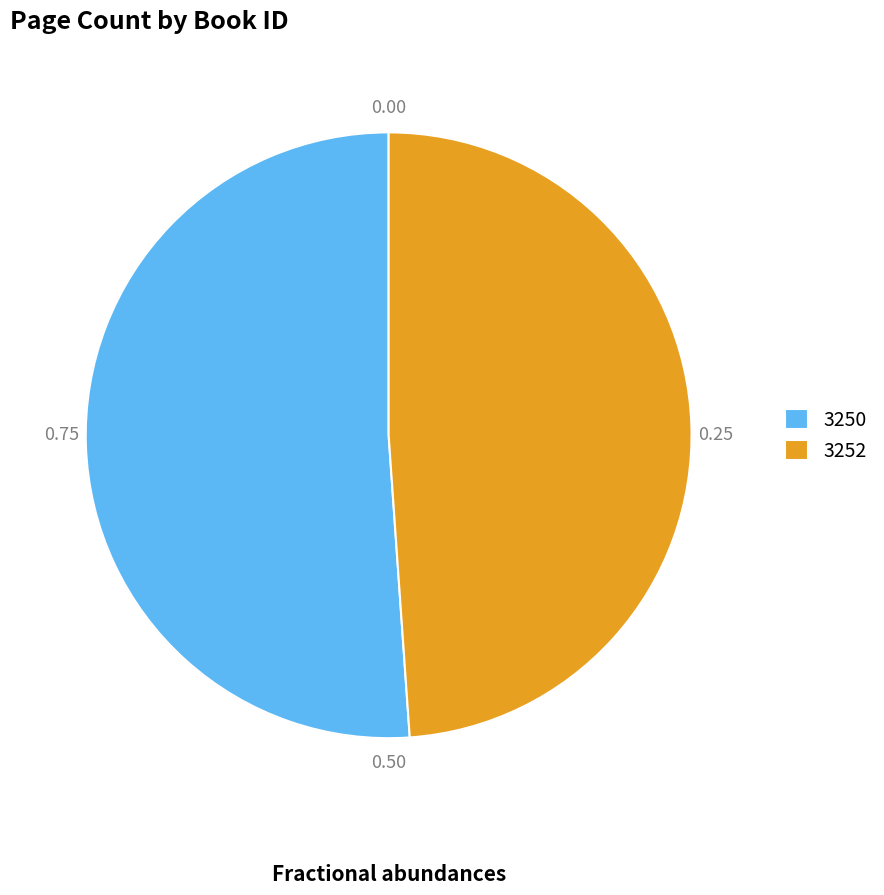

Between 3252 and 3250, which is larger?

3250